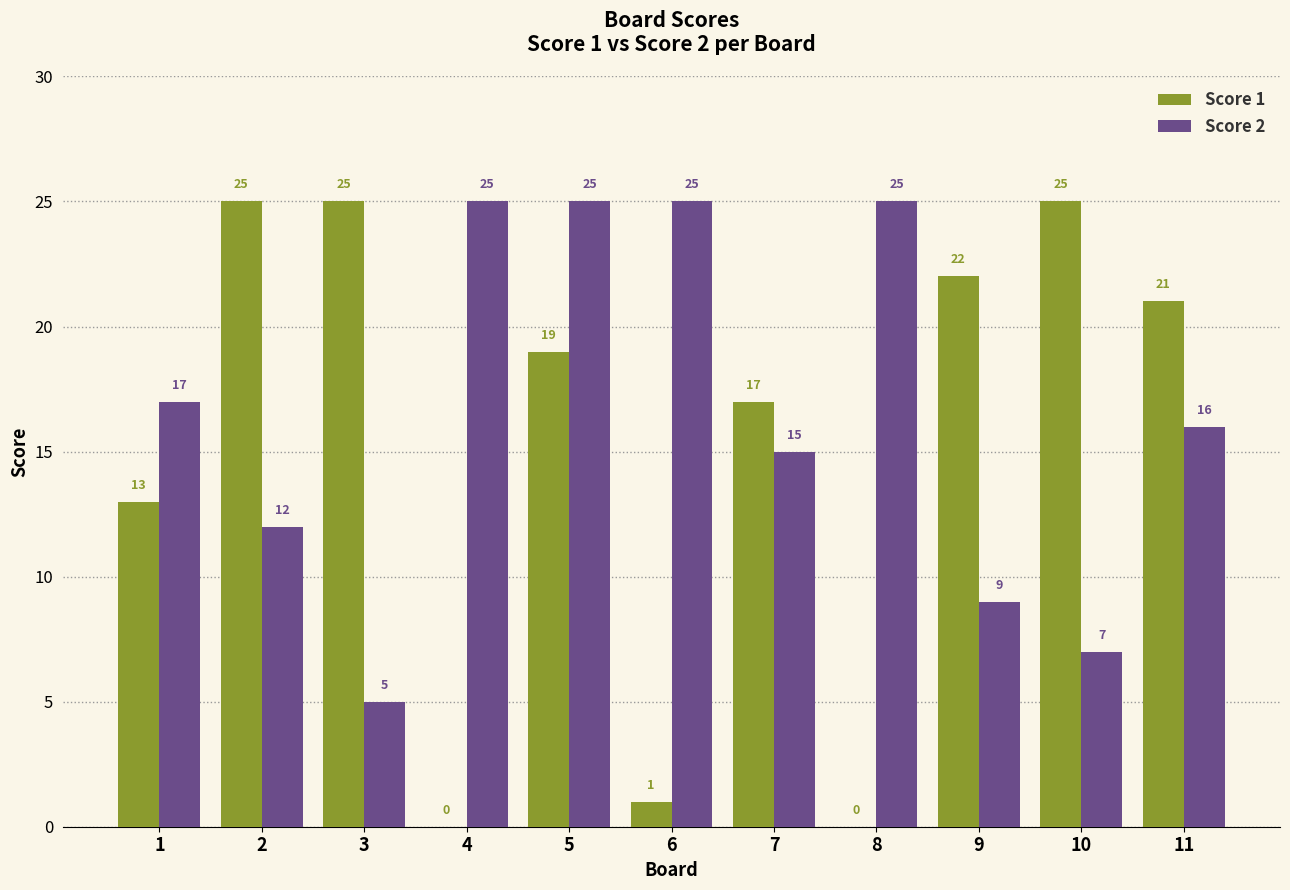

Are the bars grouped side by side (vs. stacked)?

Yes